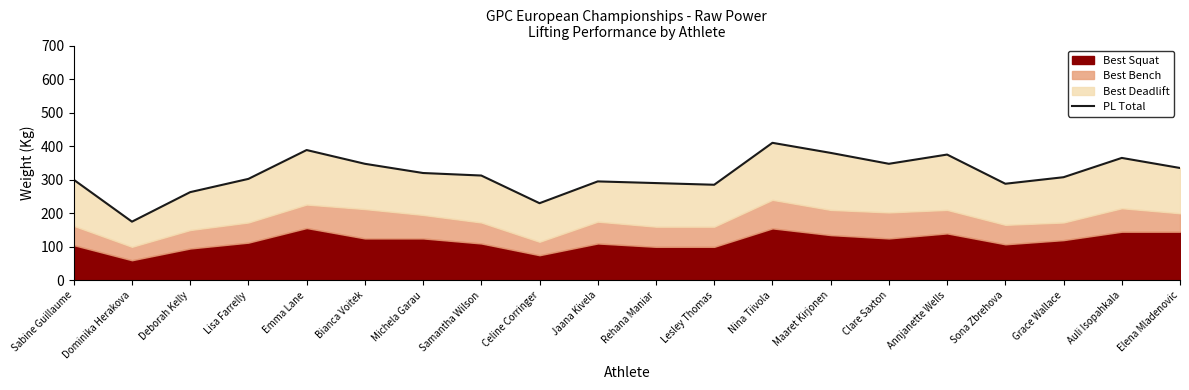

What is the change in value from Michela Garau to Jaana Kivela?

-25.0